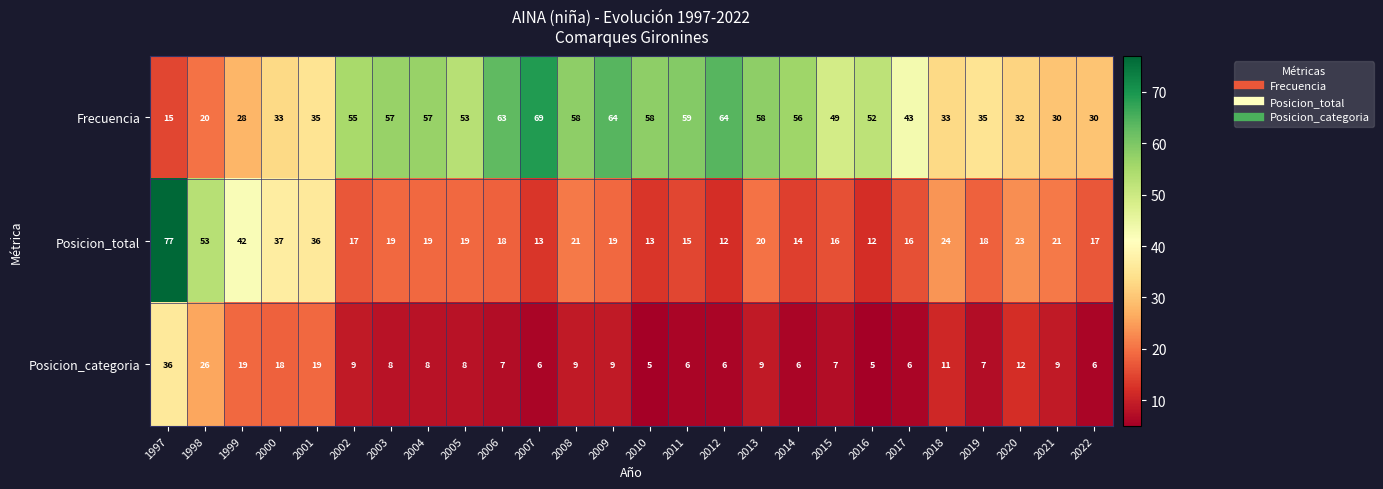

The value of Posicion_total at 1998 is 53. True or false?

True